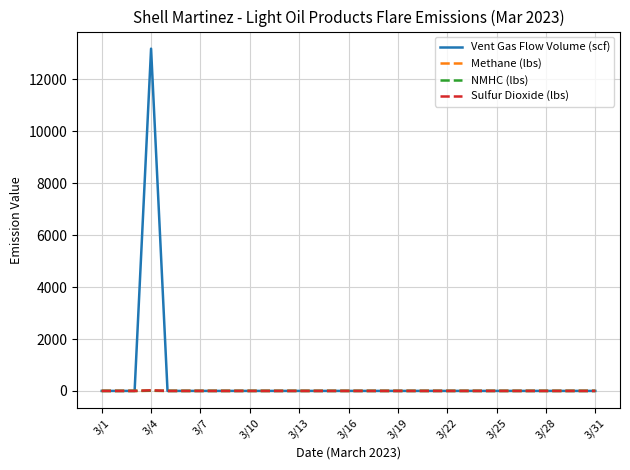

Which series has the largest range (max minus min)?

Vent Gas Flow Volume (scf)